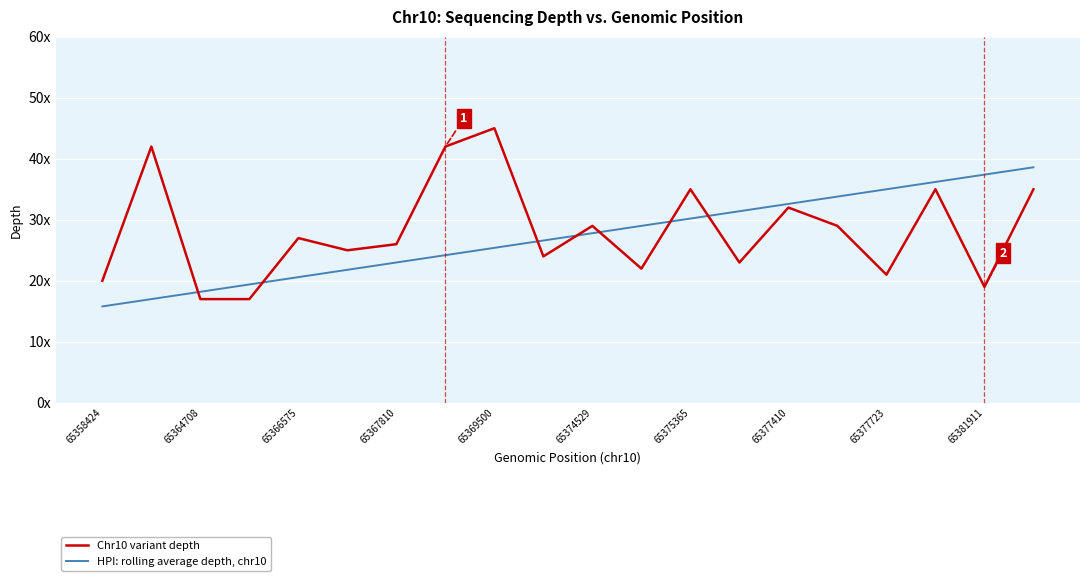

Does the chart display data point markers on the line(s)?

No